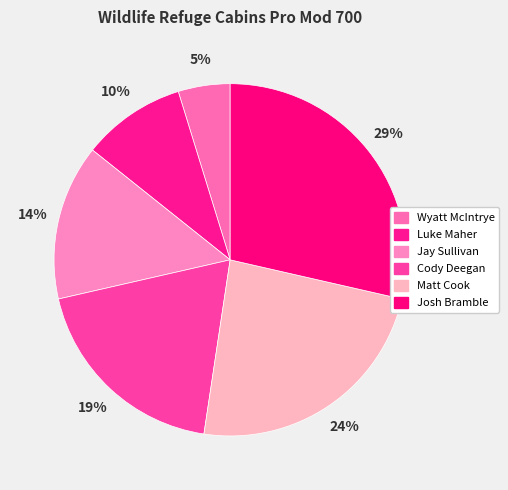

How many segments does this pie chart have?

6